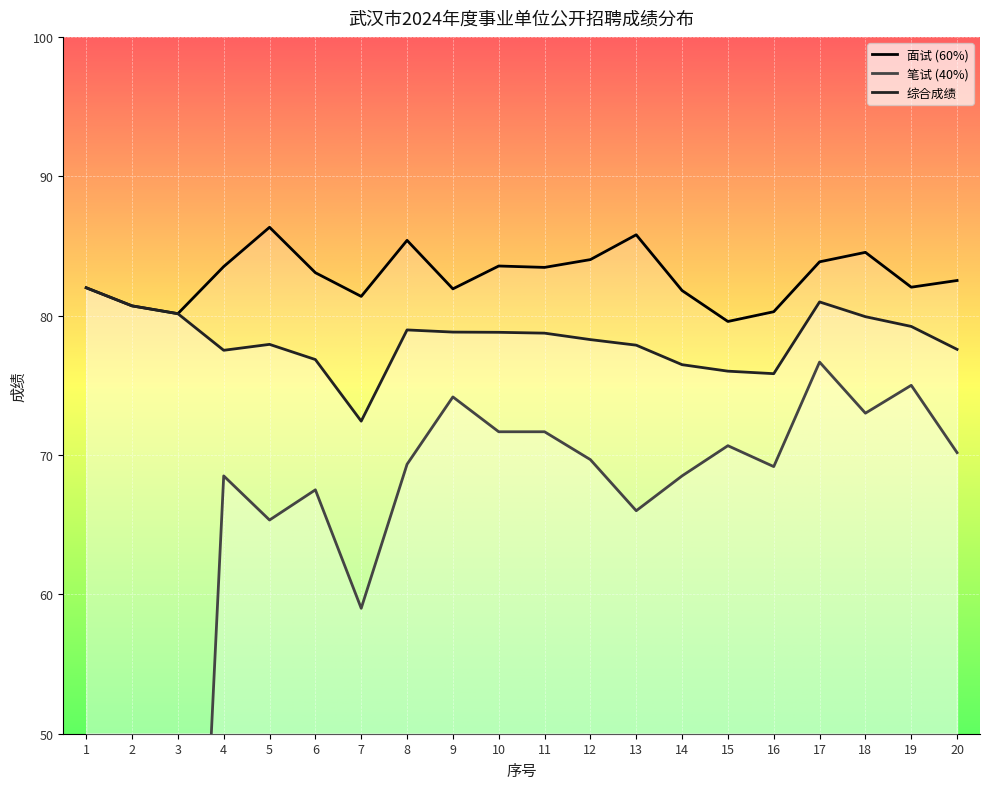

Rank the series at 5 from lowest to highest value.

笔试 (40%), 综合成绩, 面试 (60%)